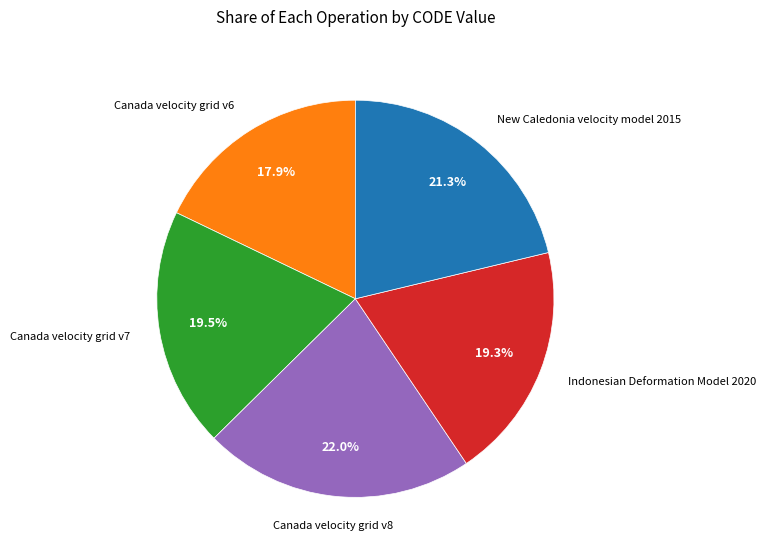

Does any single category account for the majority?

No